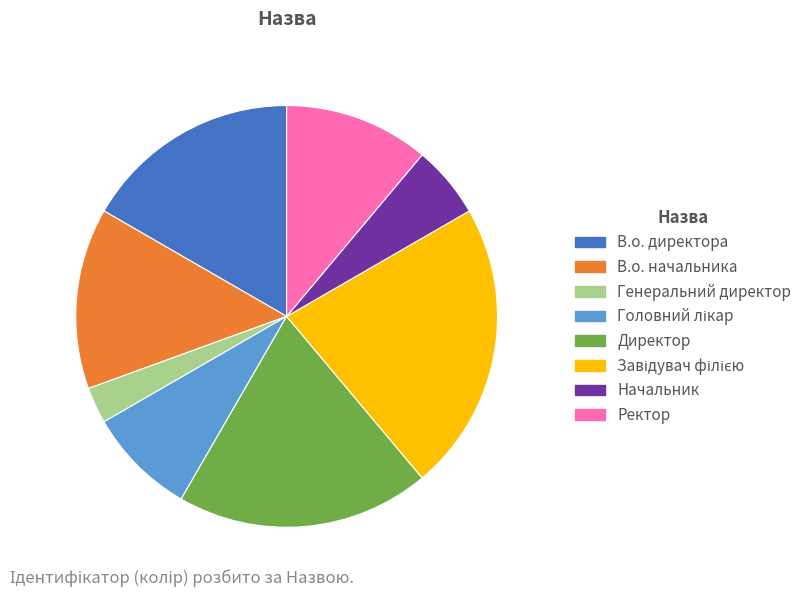

Is there any slice that represents more than half of the pie?

No